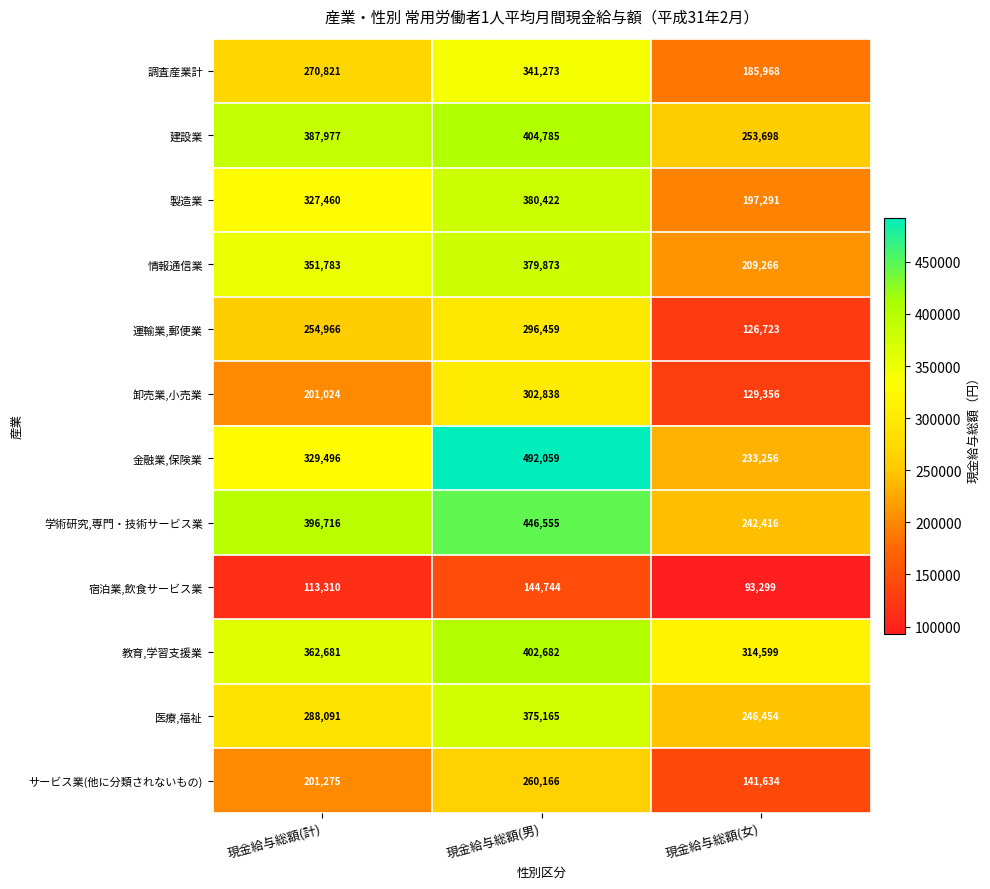

Where is 情報通信業 nearest to the value 294569?

現金給与総額(計)